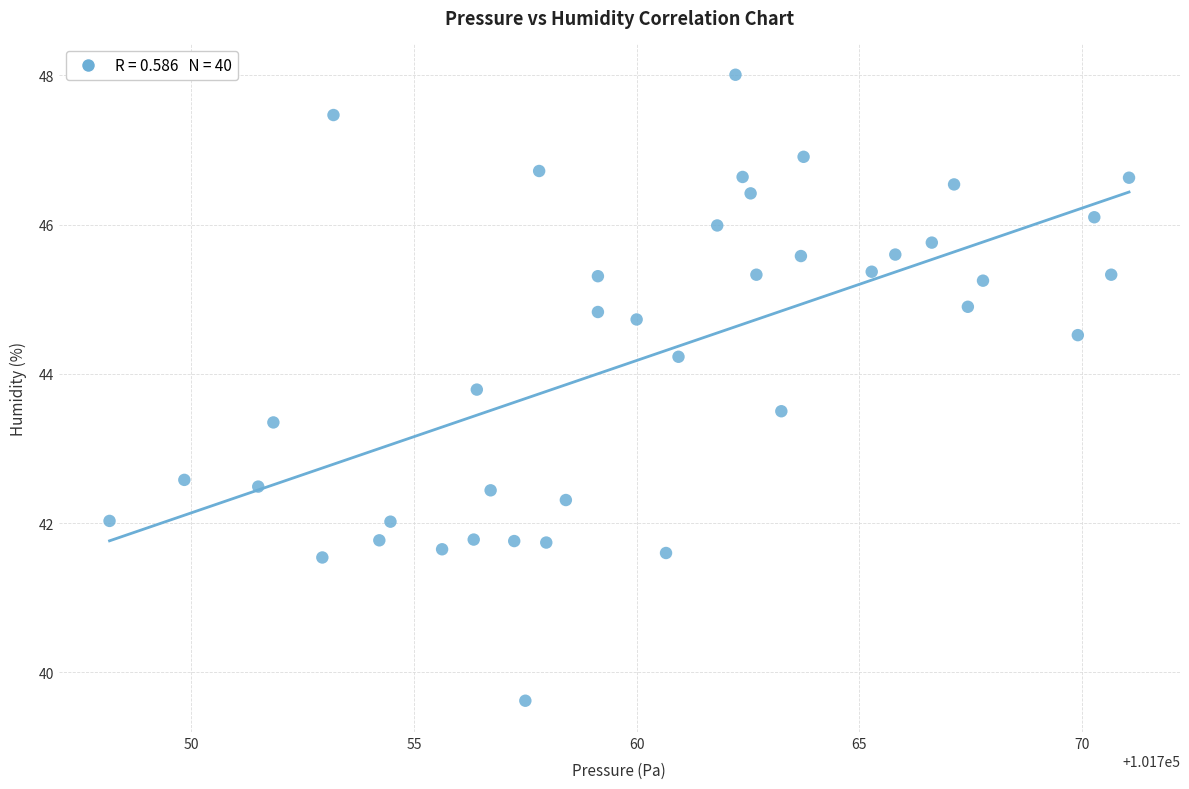

What is the range of Y values (max minus min)?

8.4